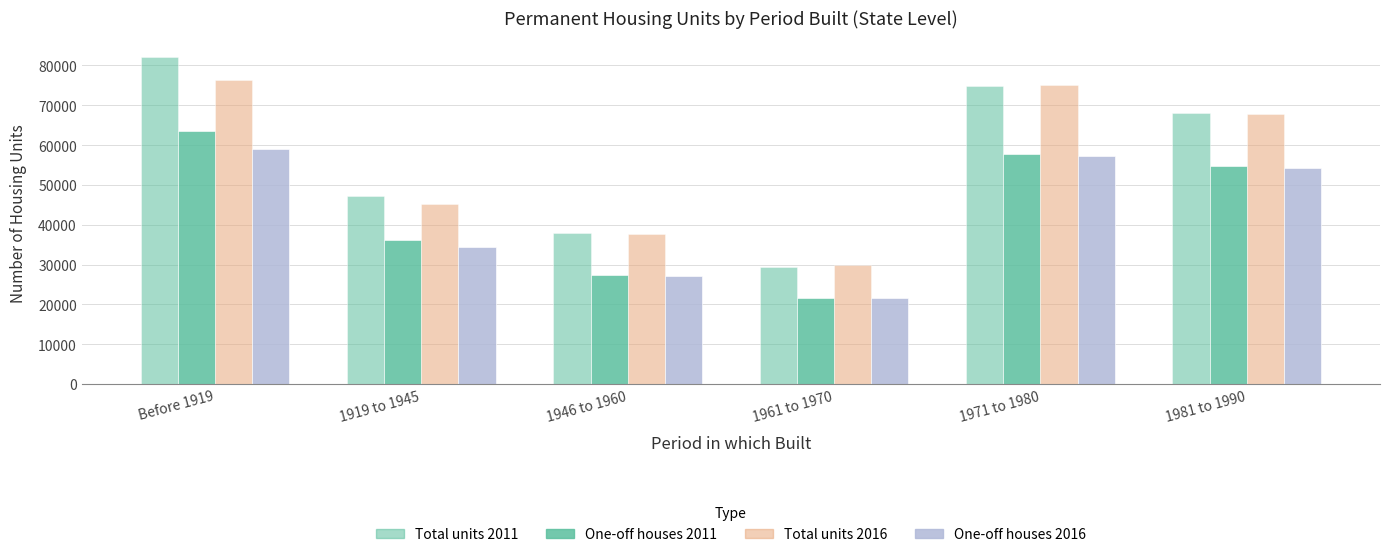

How many distinct data groups are displayed?

4